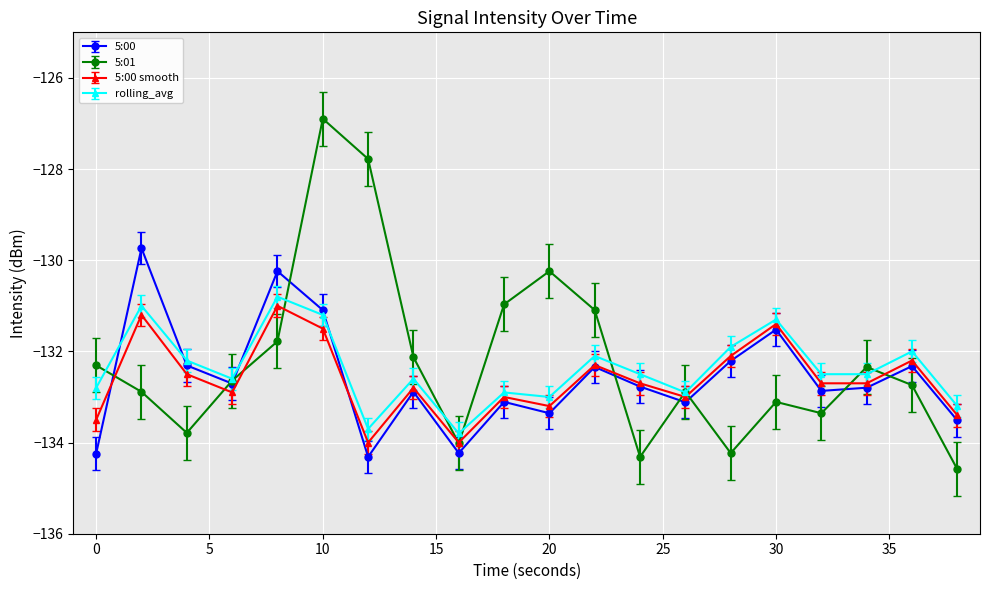

What is the value of the 5:00 smooth point at the 2nd from the left?

-131.2